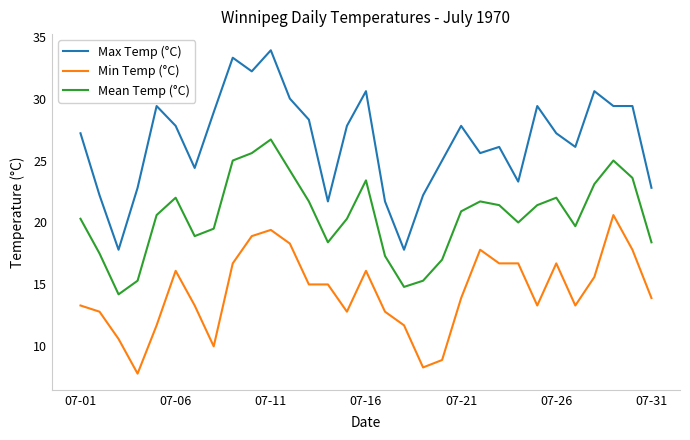

Which series has the widest spread of values?

Max Temp (°C)